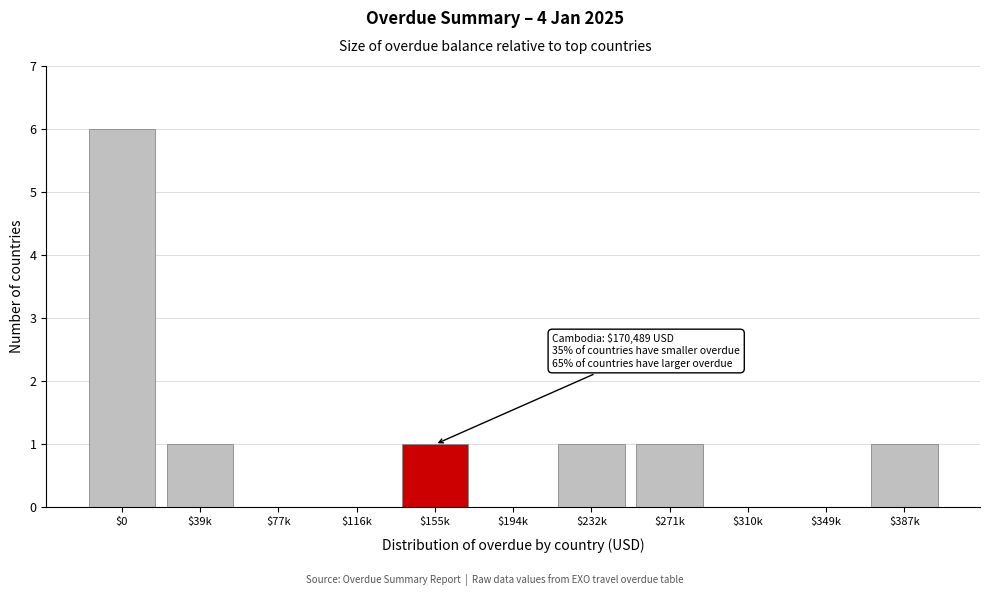

Which category has the highest value across all series?

$0